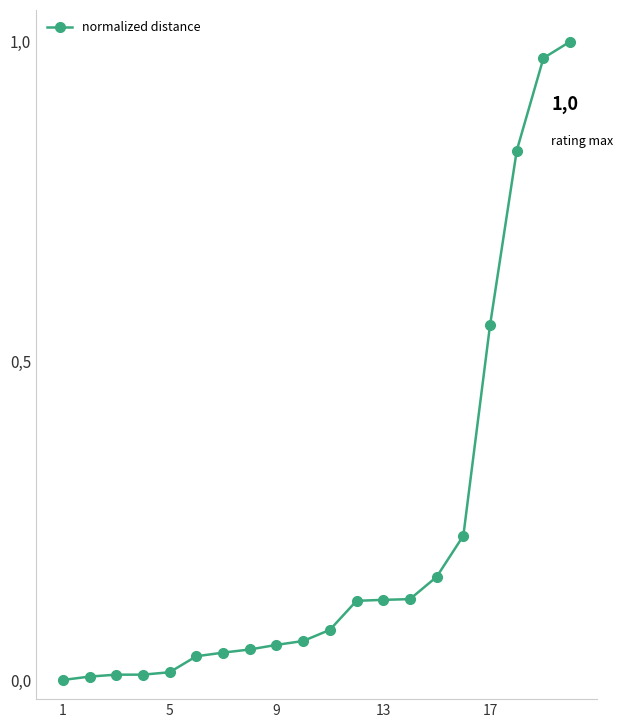

True or false: the data has more than 2 interior local peaks.

False